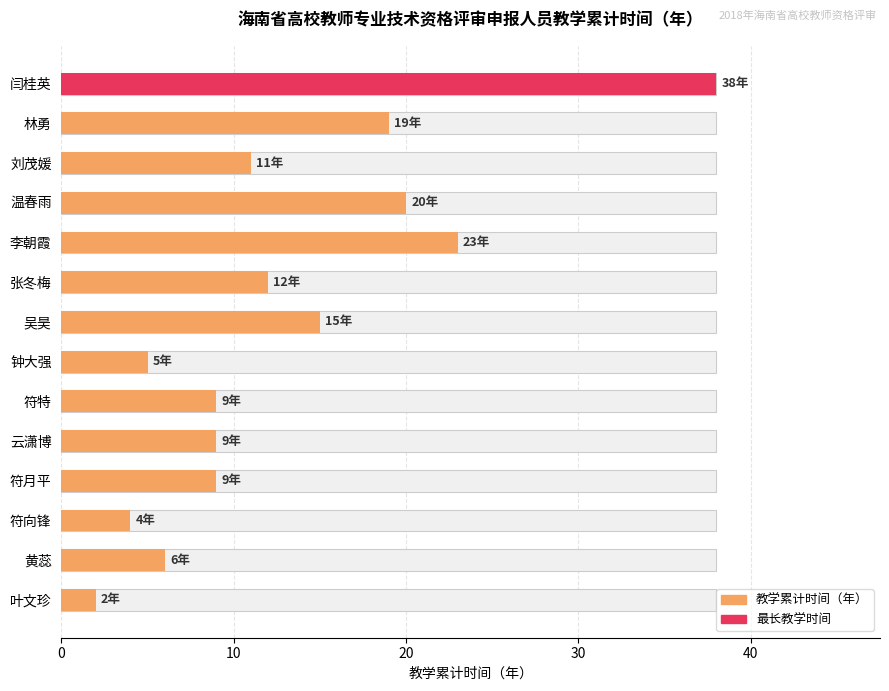

Approximately how many times larger is the value at 10 compared to 6?

1.3